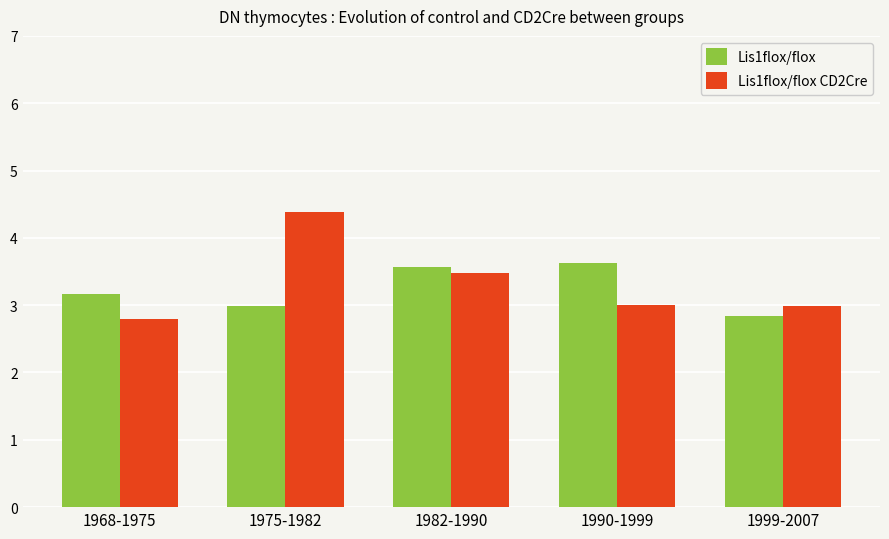

The Lis1flox/flox CD2Cre series shows 2.8 at 1968-1975. True or false?

True